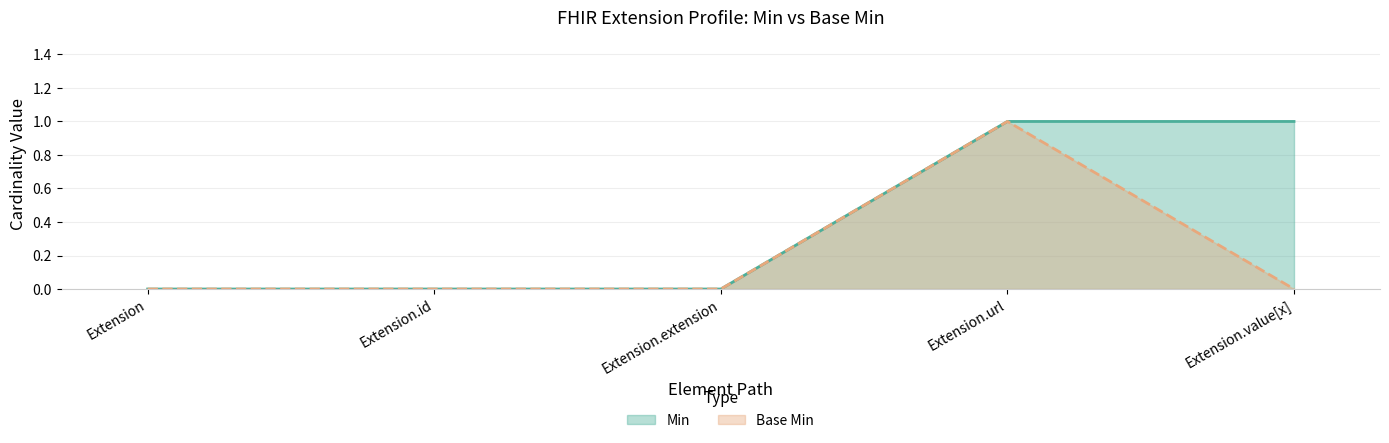

The value of Base Min at Extension.id is 0. True or false?

True